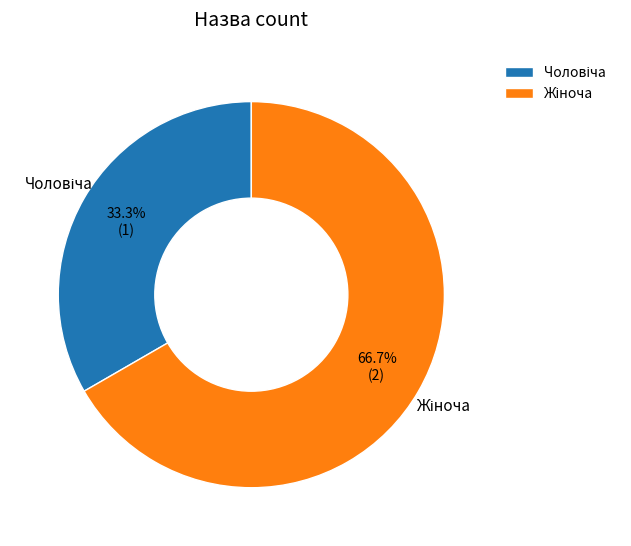

Is there a majority slice in this chart?

Yes